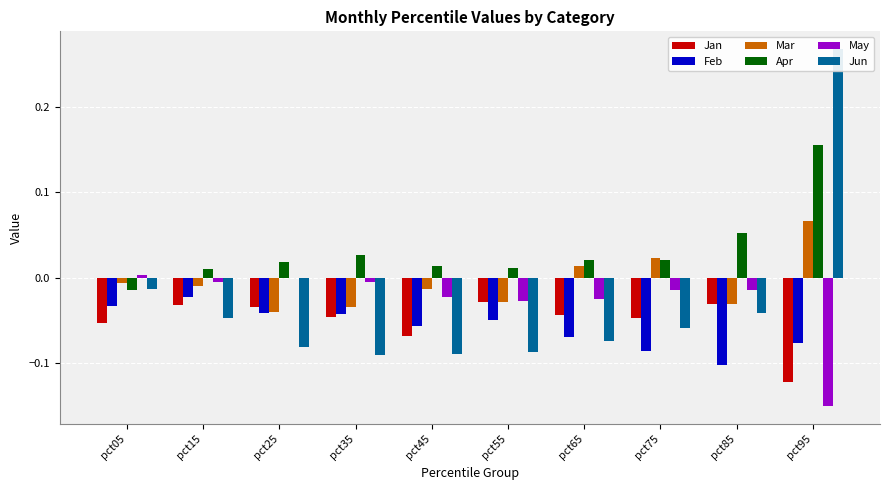

At which label does May reach its minimum?

pct95